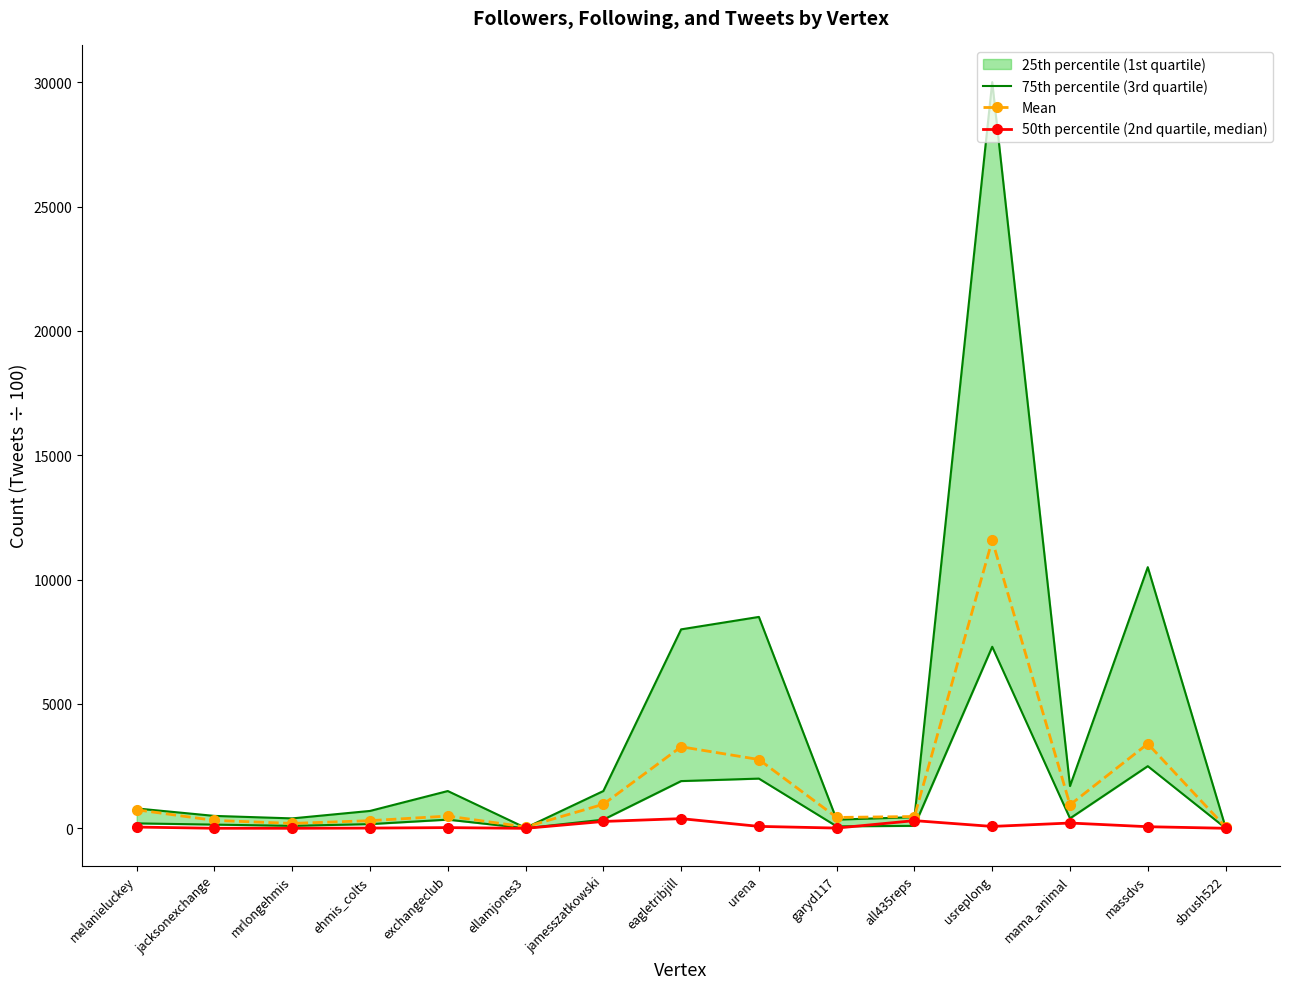

How many lines are shown in the chart?

3